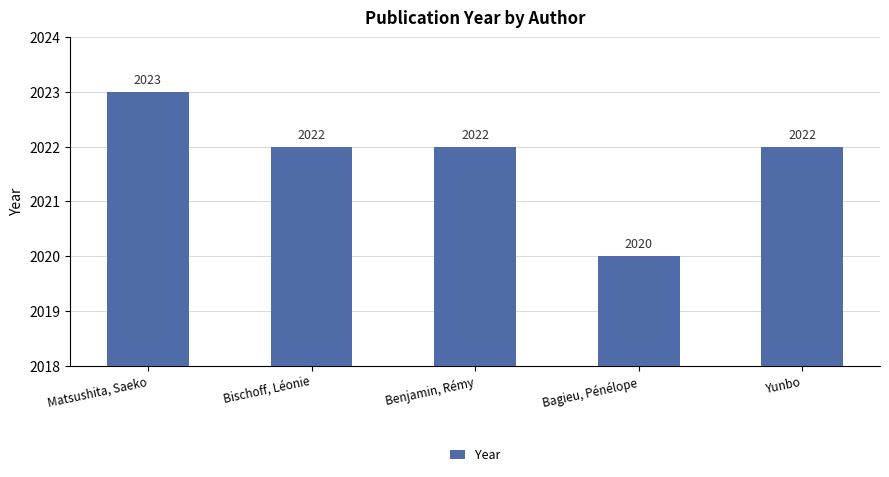

What is the label of the 5th bar from the left?

Yunbo